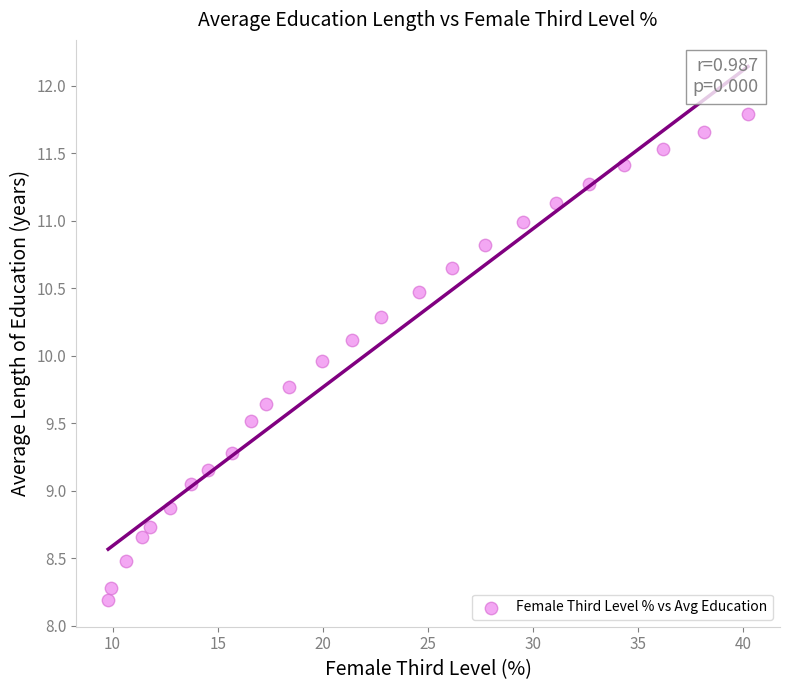

What is the range of X values (max minus min)?

30.4